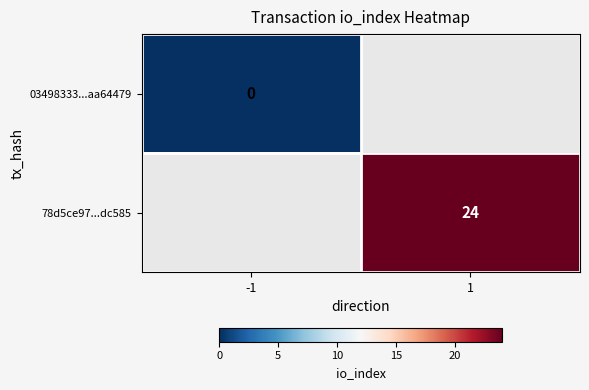

The 78d5ce97...dc585 series shows 24 at 1. True or false?

True